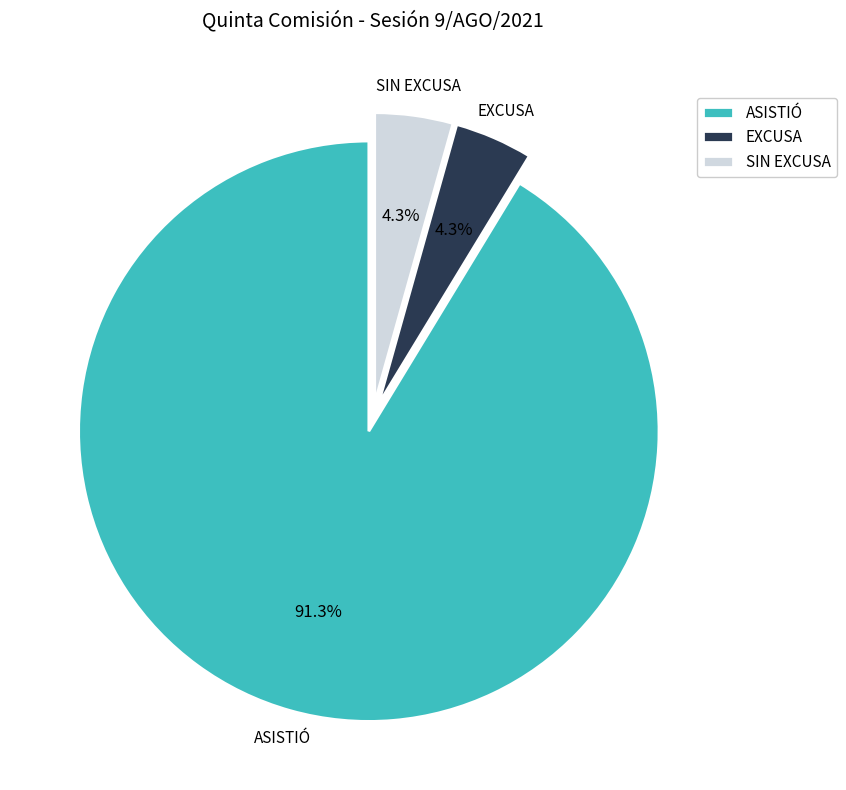

Combined, do EXCUSA and ASISTIÓ account for over 50%?

Yes